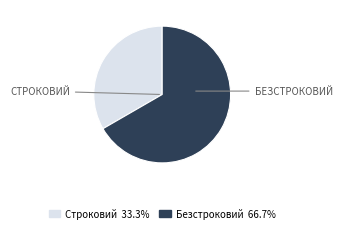

How many slices are in this pie chart?

2